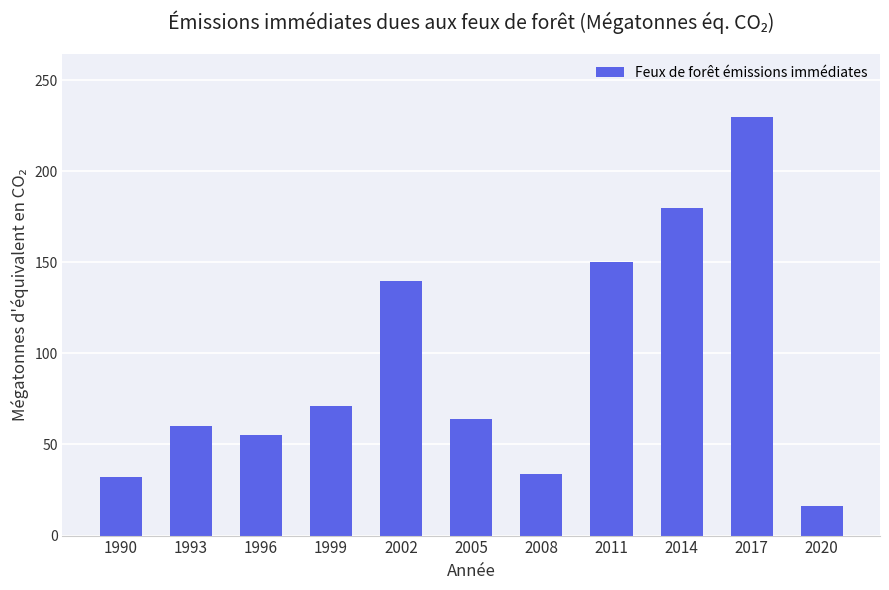

What is the value of the 5th bar from the left?

140